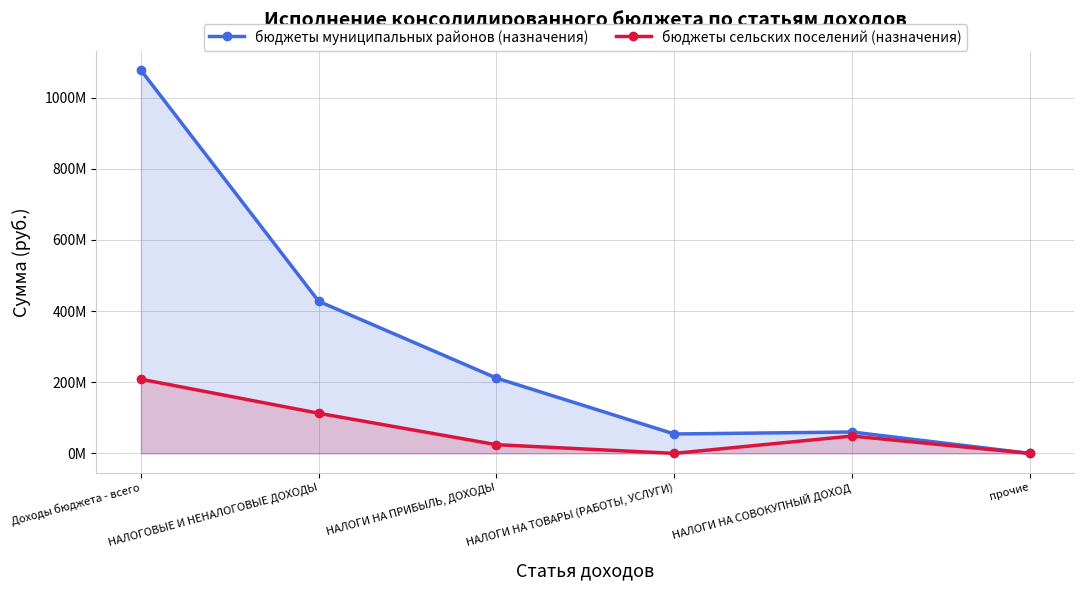

Rank the series by their maximum value, from highest to lowest.

бюджеты муниципальных районов (назначения), бюджеты сельских поселений (назначения)